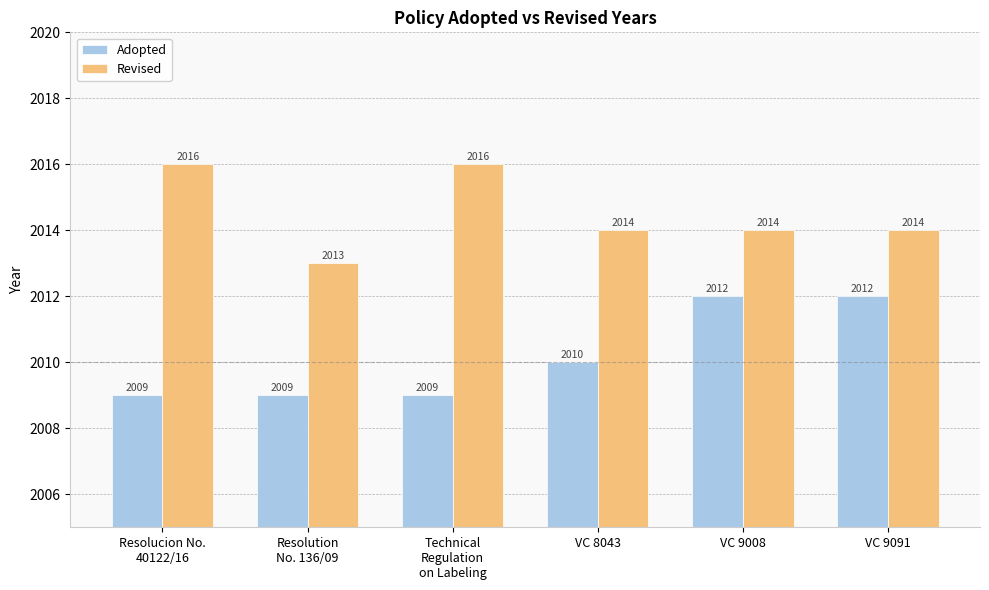

What position from the left is Resolucion No.
40122/16?

1